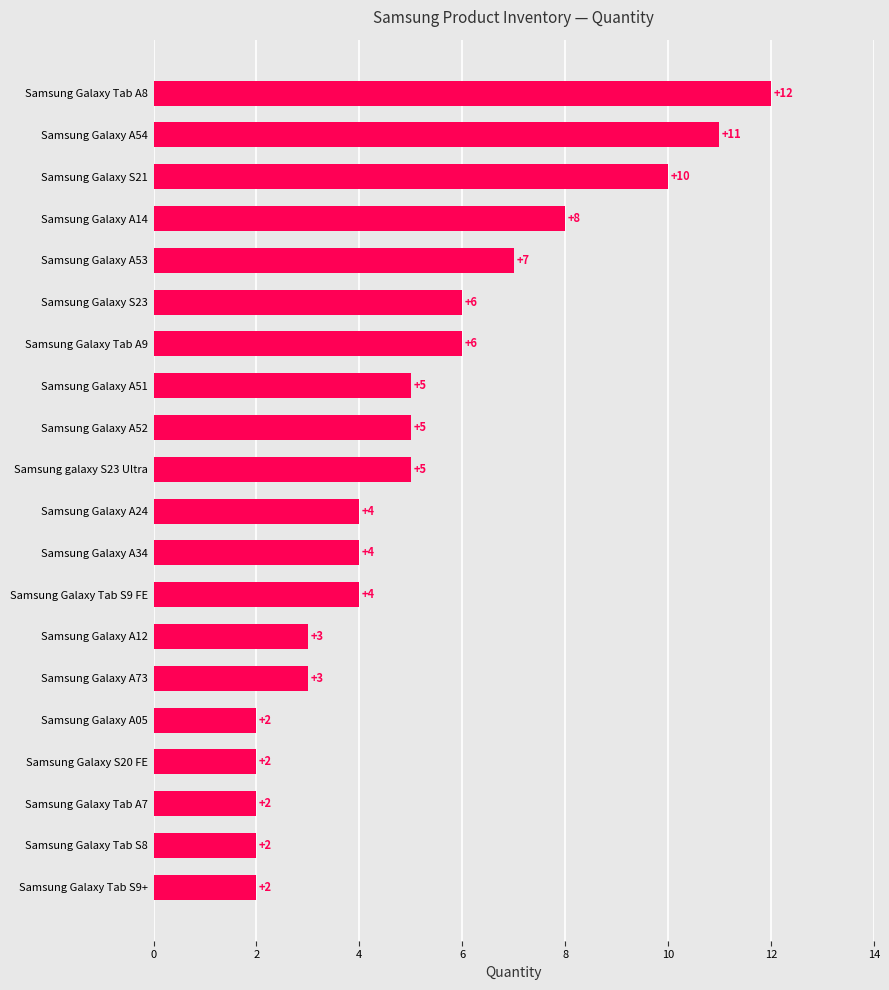

How many values are between 3 and 7?

11